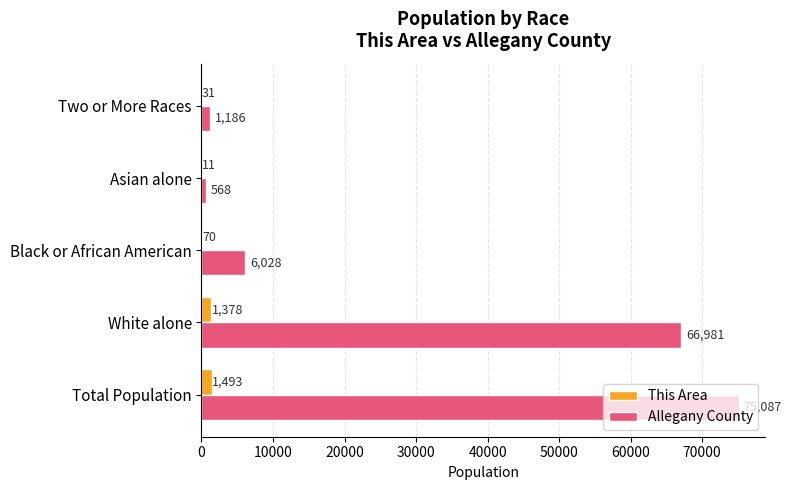

Which series has the largest total across all categories?

Allegany County